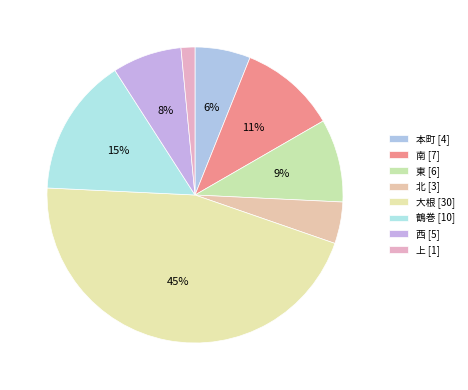

To the nearest percent, what is the combined percentage of 南 and 上?

12%